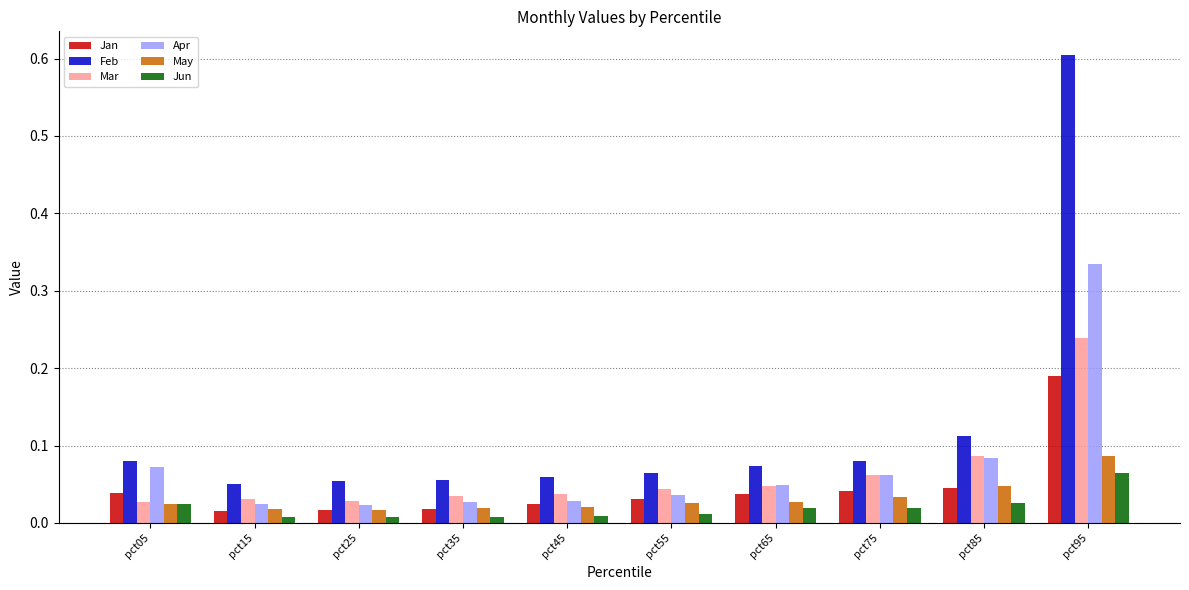

The May series shows 0.1 at pct75. True or false?

False